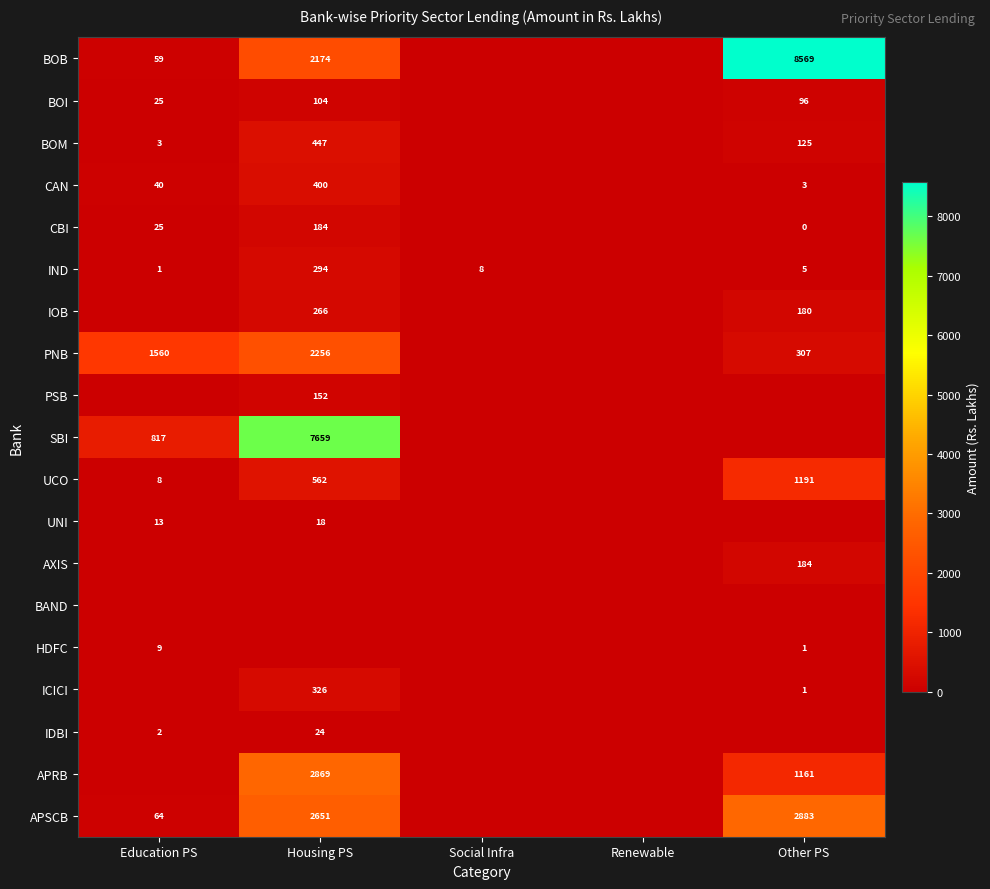

The IDBI series shows 3 at Education PS. True or false?

False